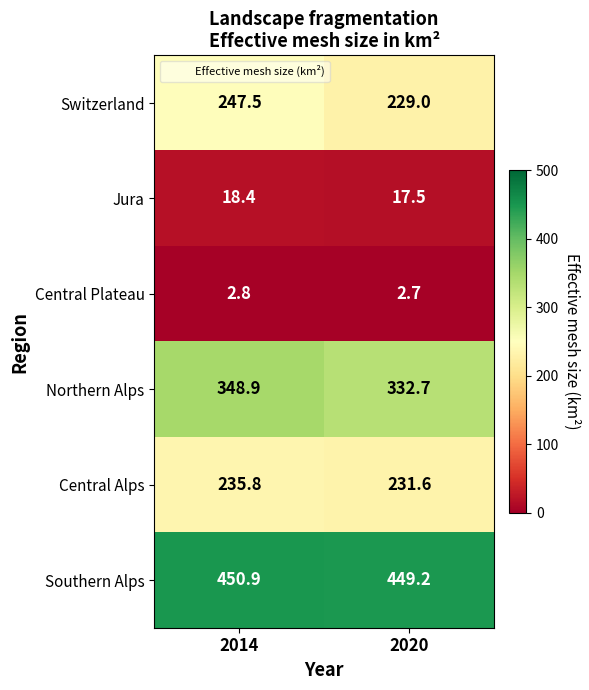

The value of Switzerland at 2020 is 92.6. True or false?

False